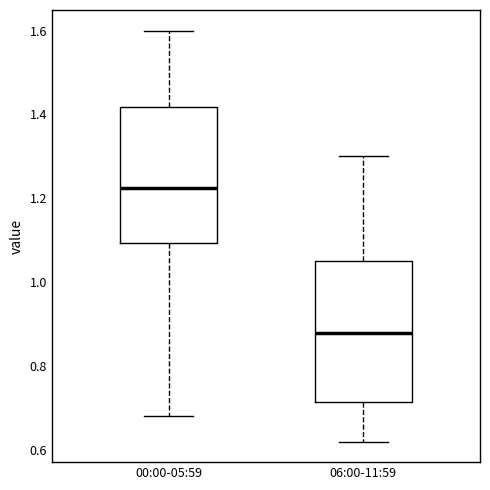

Where does the lower whisker of the box for 00:00-05:59 end on the y-axis? The values are not printed on the chart, so give them approximately, as read against the axis.

0.68